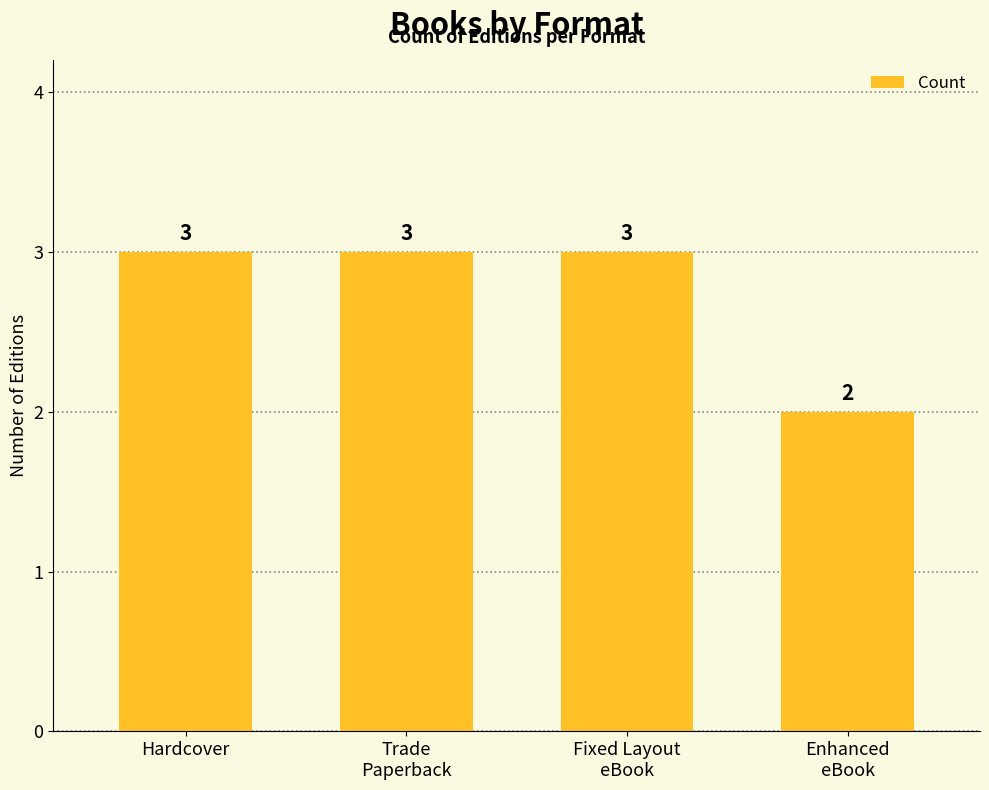

What is the smallest value displayed?

2